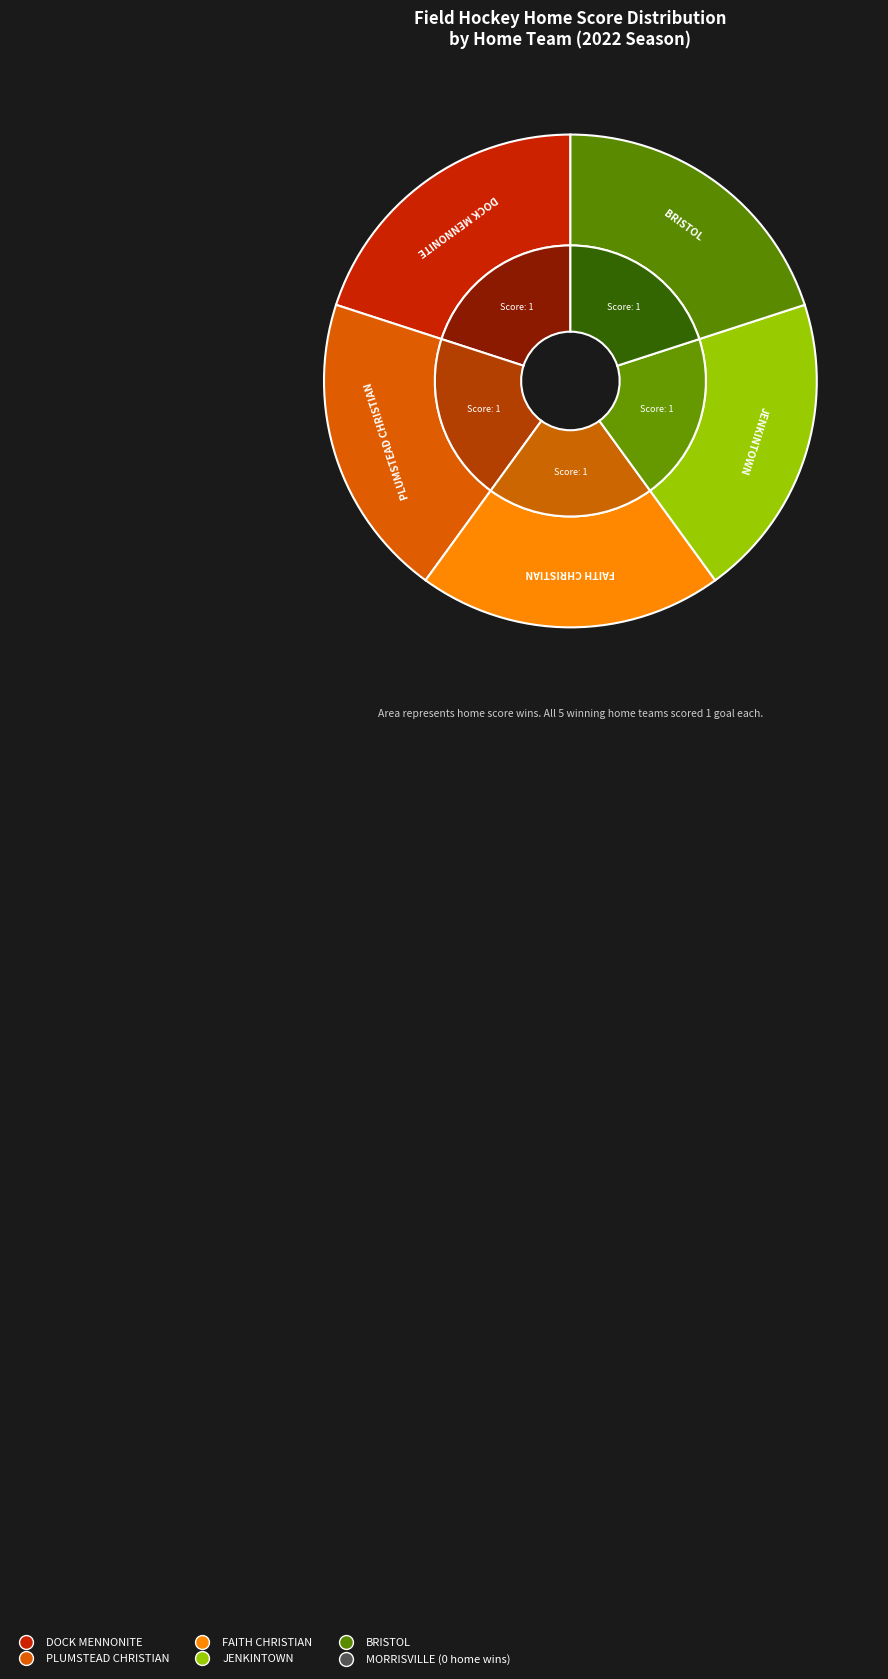

Which slice is the smallest?

MORRISVILLE